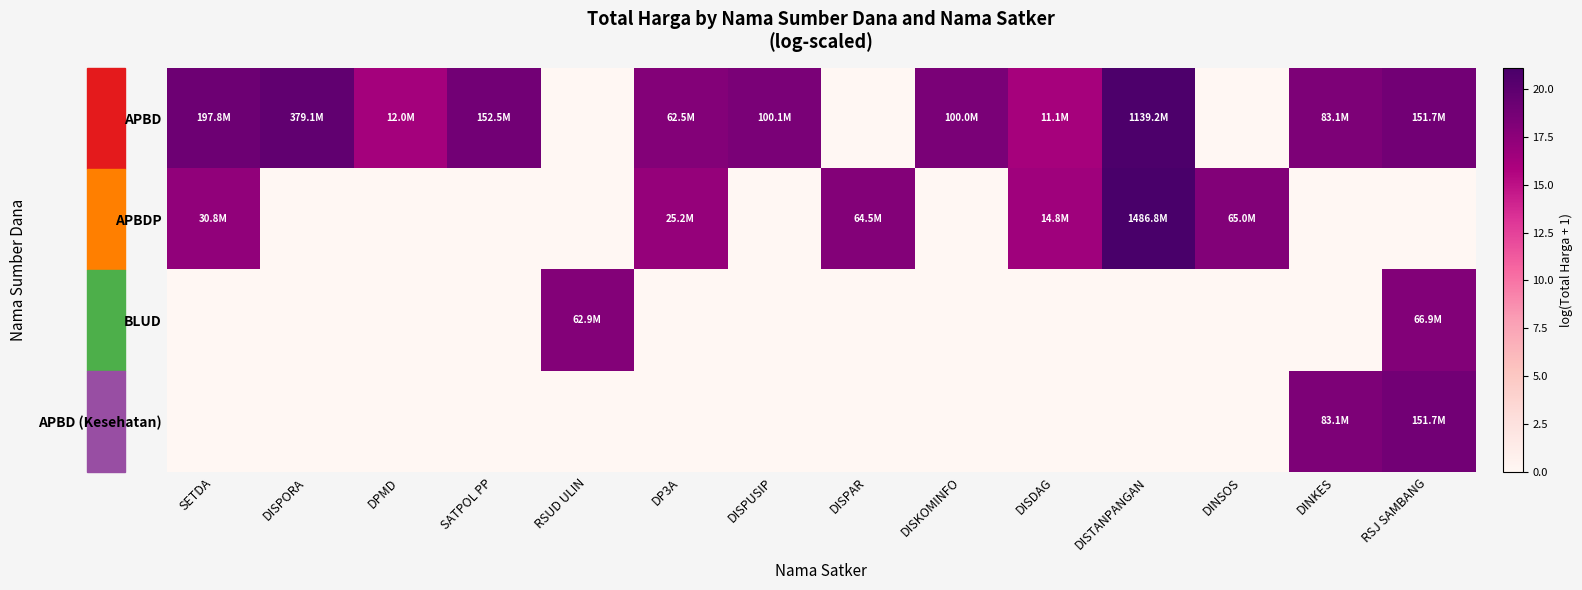

What is the total value across all series at DPMD?

16.3